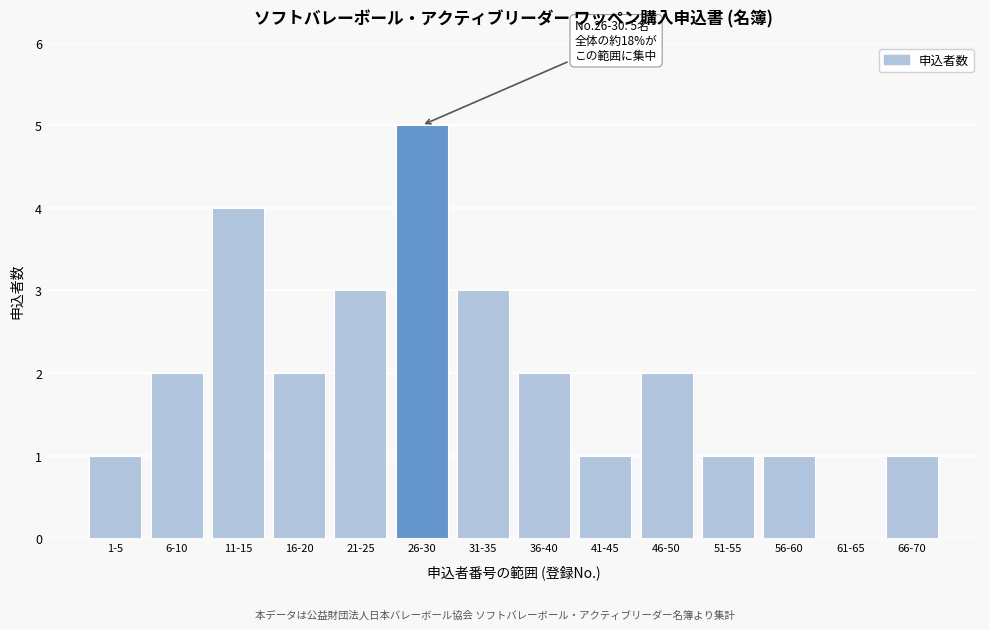

Reading left to right, list all the values displayed in this chart.

1-5=1	6-10=2	11-15=4	16-20=2	21-25=3	26-30=5	31-35=3	36-40=2	41-45=1	46-50=2	51-55=1	56-60=1	61-65=0	66-70=1